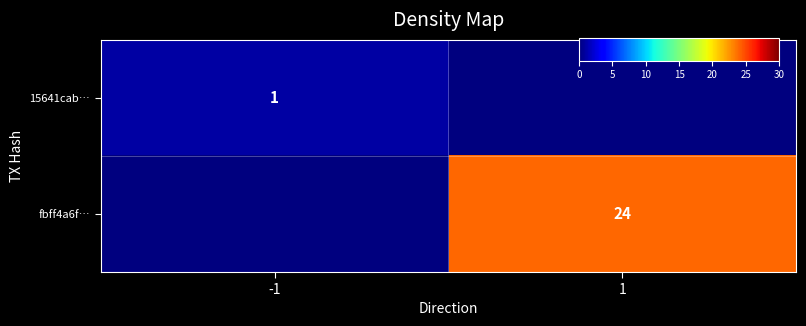

List the labels in order of fbff4a6f… value, largest first.

1, -1